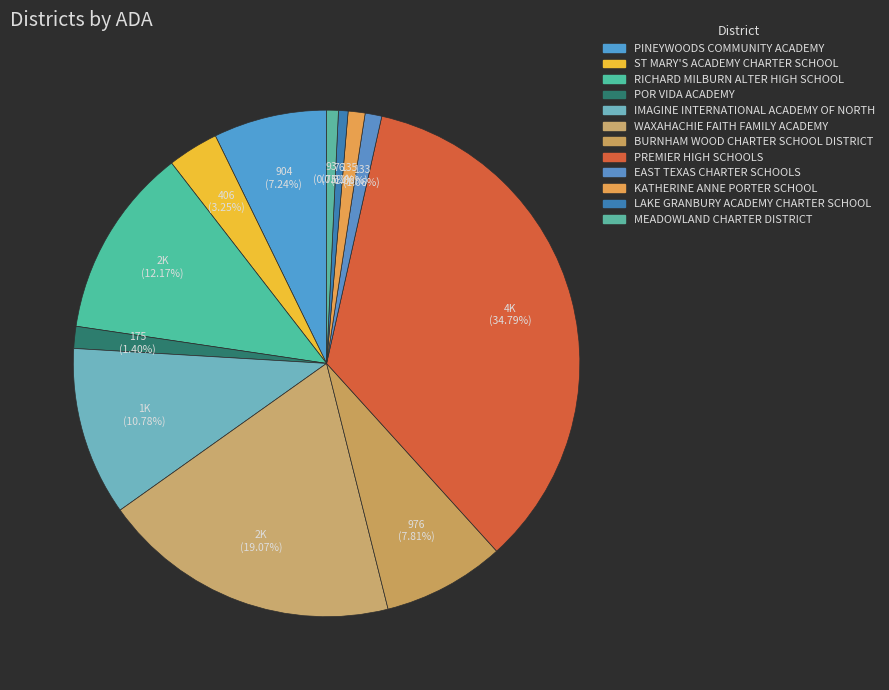

Rank the categories by value from highest to lowest.

PREMIER HIGH SCHOOLS, WAXAHACHIE FAITH FAMILY ACADEMY, RICHARD MILBURN ALTER HIGH SCHOOL, IMAGINE INTERNATIONAL ACADEMY OF NORTH, BURNHAM WOOD CHARTER SCHOOL DISTRICT, PINEYWOODS COMMUNITY ACADEMY, ST MARY'S ACADEMY CHARTER SCHOOL, POR VIDA ACADEMY, KATHERINE ANNE PORTER SCHOOL, EAST TEXAS CHARTER SCHOOLS, MEADOWLAND CHARTER DISTRICT, LAKE GRANBURY ACADEMY CHARTER SCHOOL